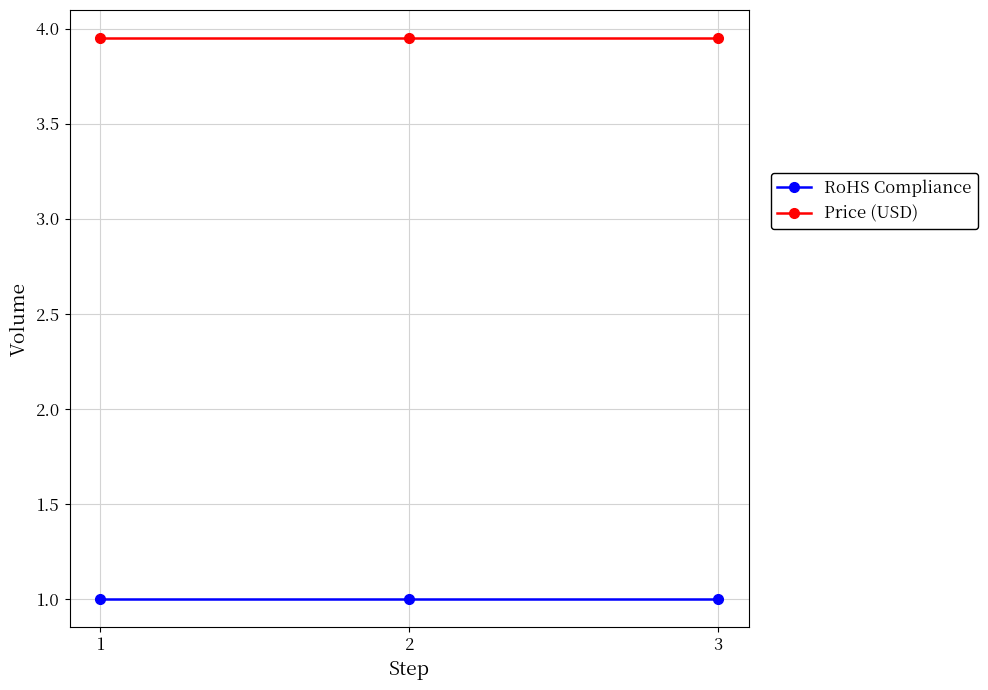

Which series has the largest total across all categories?

Price (USD)